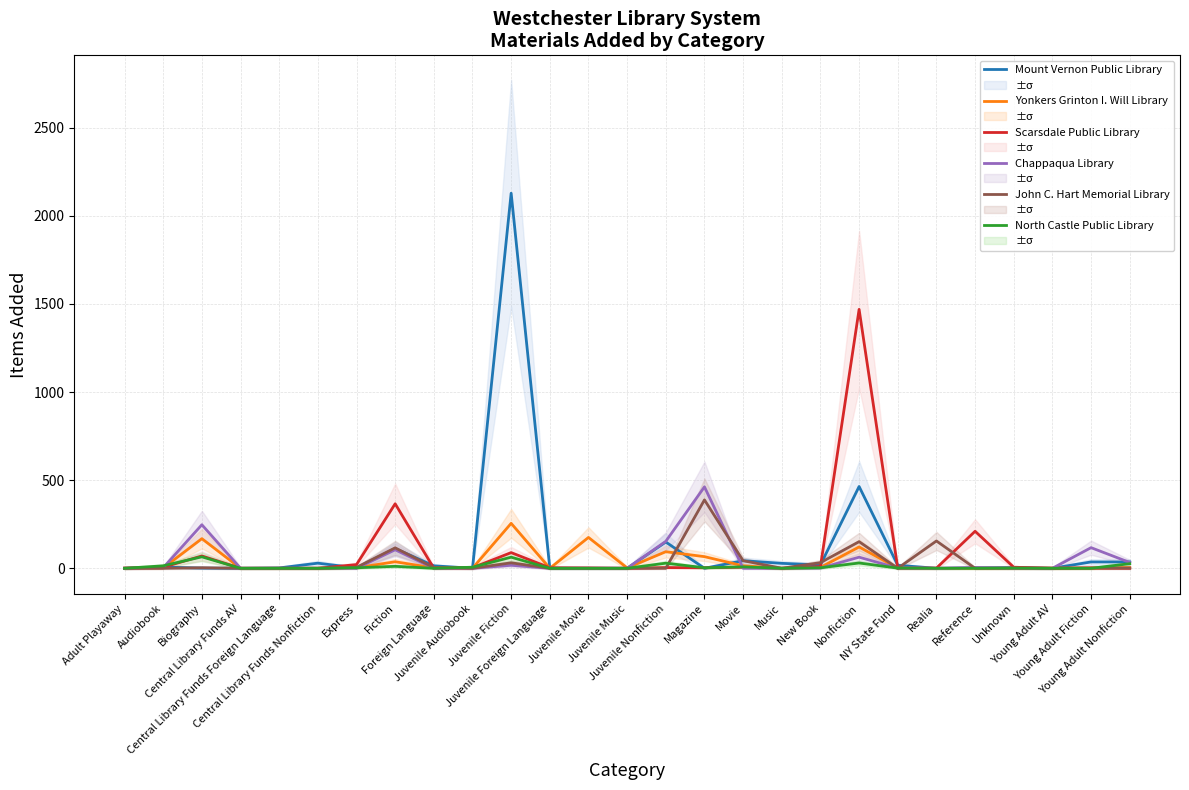

Reading left to right, what are all the values shown in this chart?

Mount Vernon Public Library: 0	7	1	0	2	29	2	112	14	0	2128	0	0	0	149	0	43	28	19	464	17	0	2	4	0	36	36
Yonkers Grinton I. Will Library: 0	2	168	0	0	0	3	37	2	0	255	0	175	2	94	66	14	0	5	121	1	0	0	0	1	1	4
Scarsdale Public Library: 1	6	70	0	0	0	21	366	0	3	89	3	2	0	4	3	6	0	10	1469	0	1	210	6	0	2	0
Chappaqua Library: 0	3	247	0	0	0	0	105	0	0	17	0	0	0	153	462	0	0	1	63	1	0	4	0	0	117	33
John C. Hart Memorial Library: 0	0	3	0	0	0	5	116	4	0	31	0	0	0	0	388	43	0	32	151	0	155	0	1	0	1	1
North Castle Public Library: 0	14	65	0	0	0	3	11	0	6	63	0	0	0	29	3	8	0	3	30	1	0	0	1	0	0	26